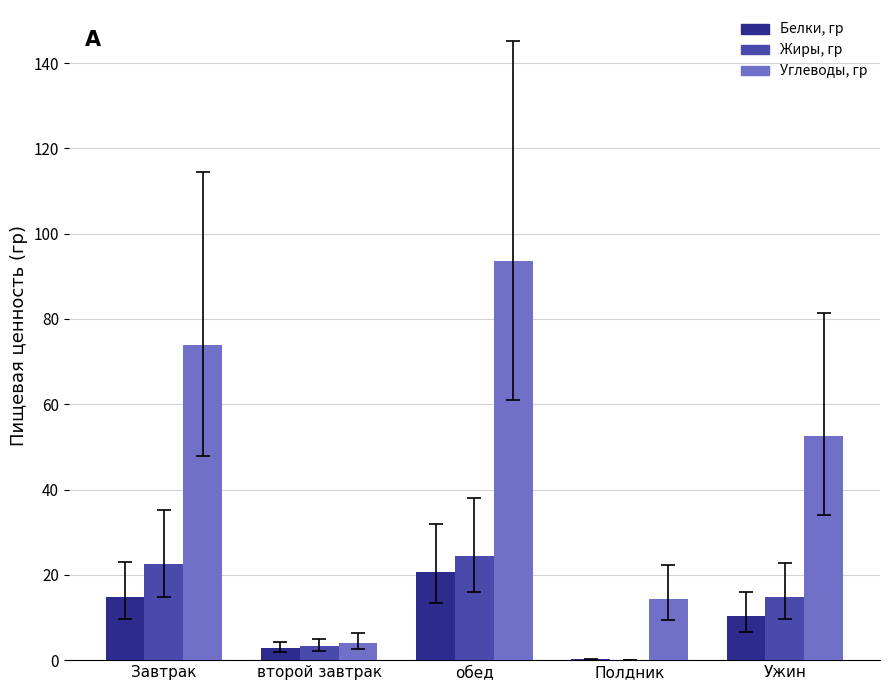

Is the value of Белки, гр at Завтрак greater than the value of Жиры, гр at второй завтрак?

Yes